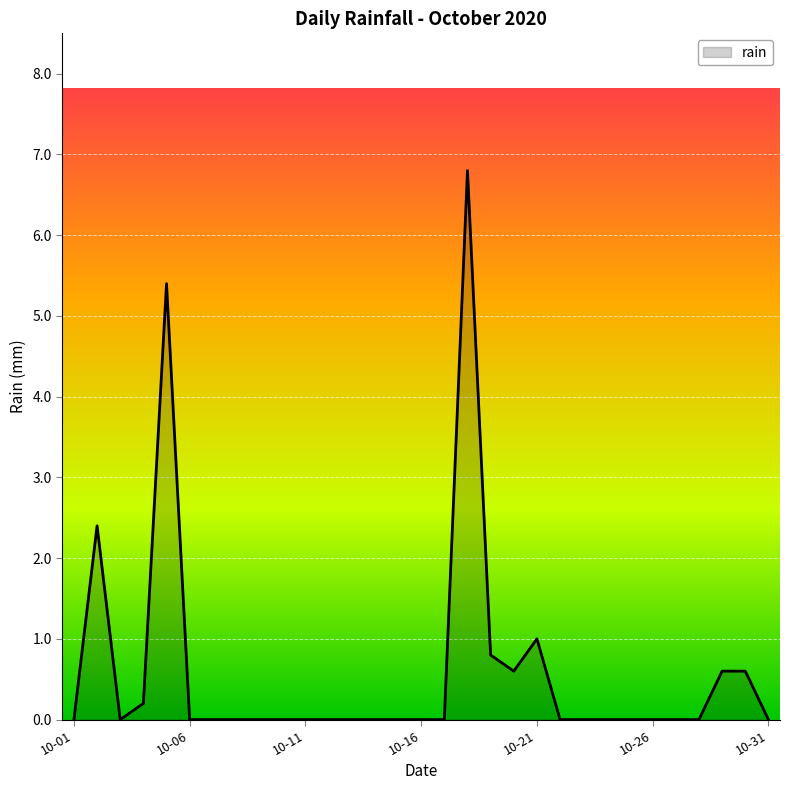

How many lines are shown in the chart?

1